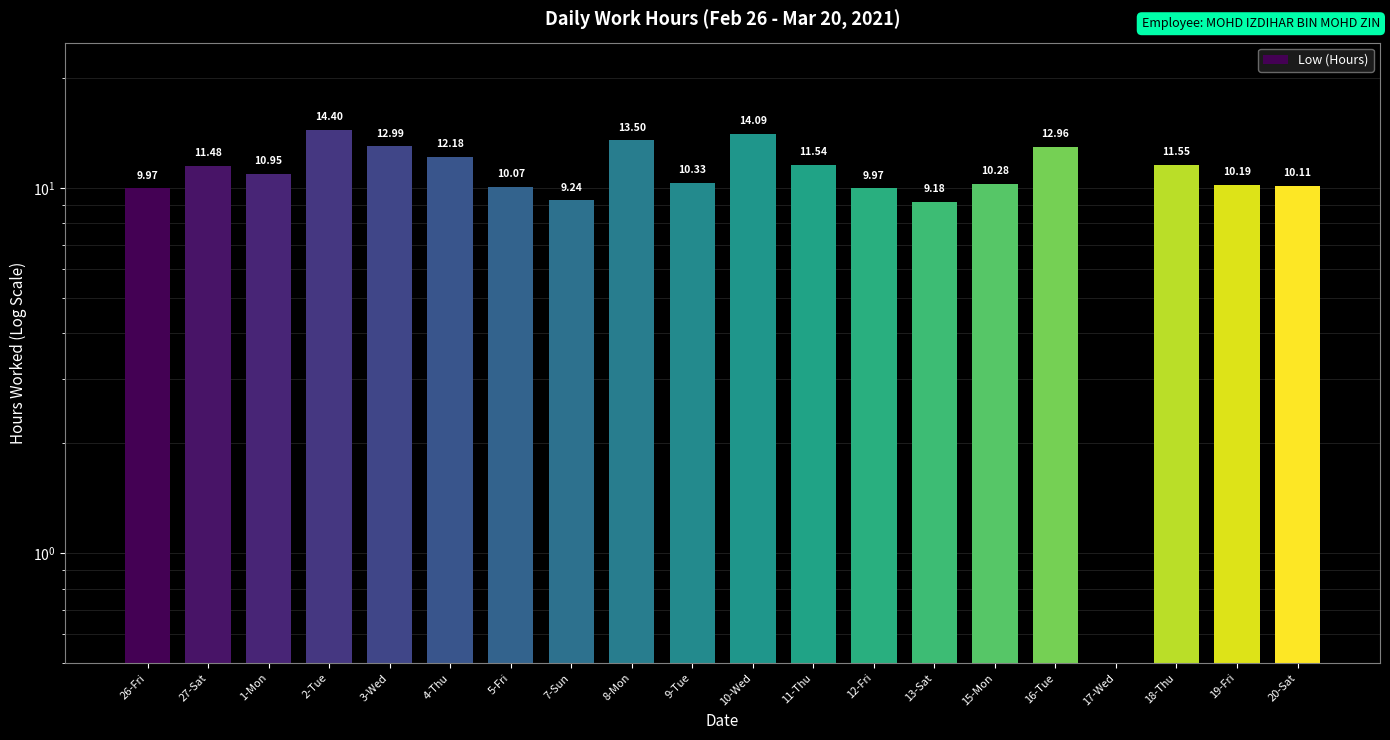

Does the chart contain any negative values?

No